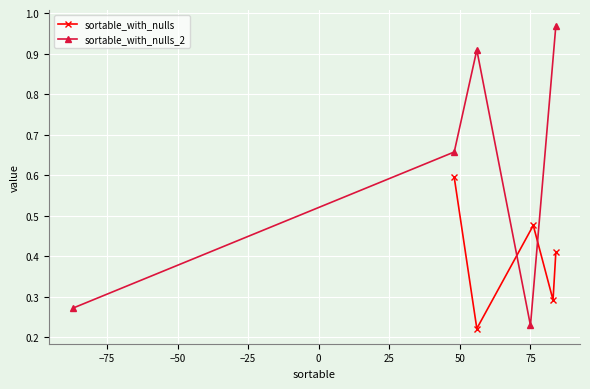

Count the sortable_with_nulls values in the range 0 to 1.

5